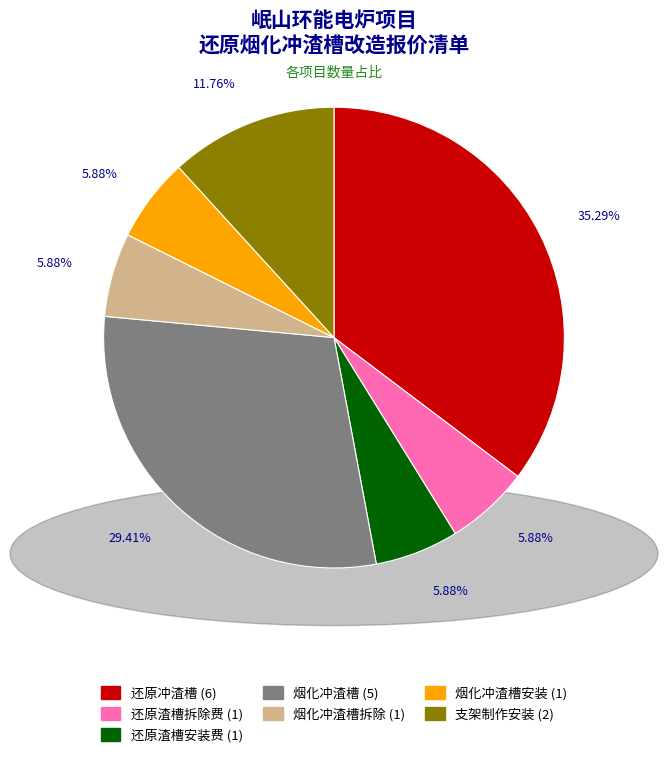

Which has a higher value, 还原冲渣槽 (6) or 烟化冲渣槽 (5)?

还原冲渣槽 (6)